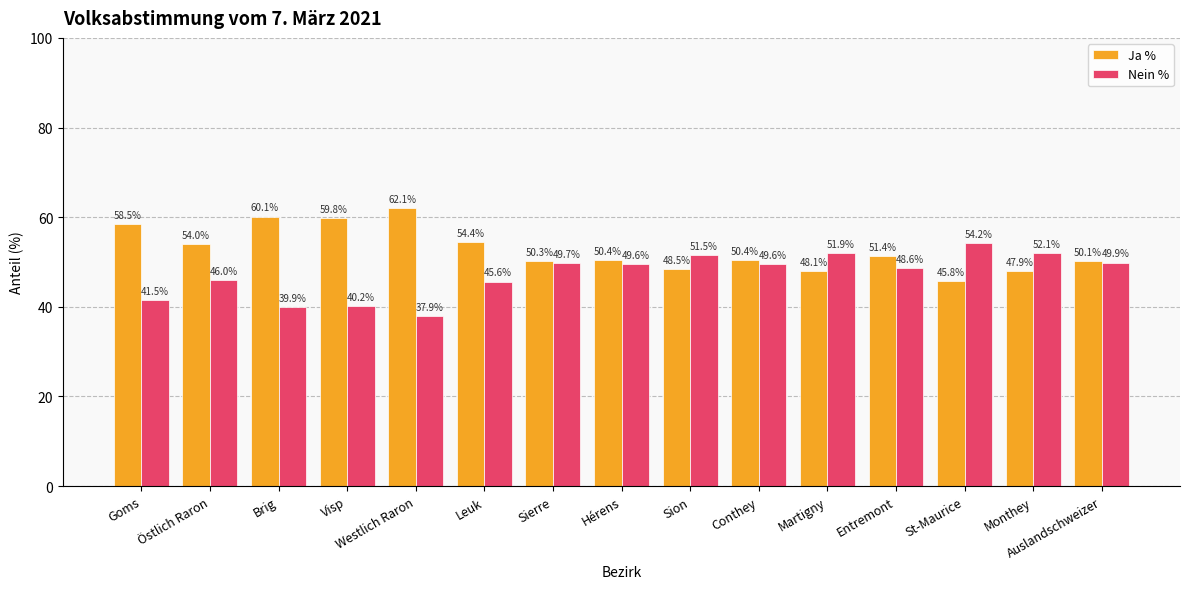

What is the smallest value displayed?

37.9